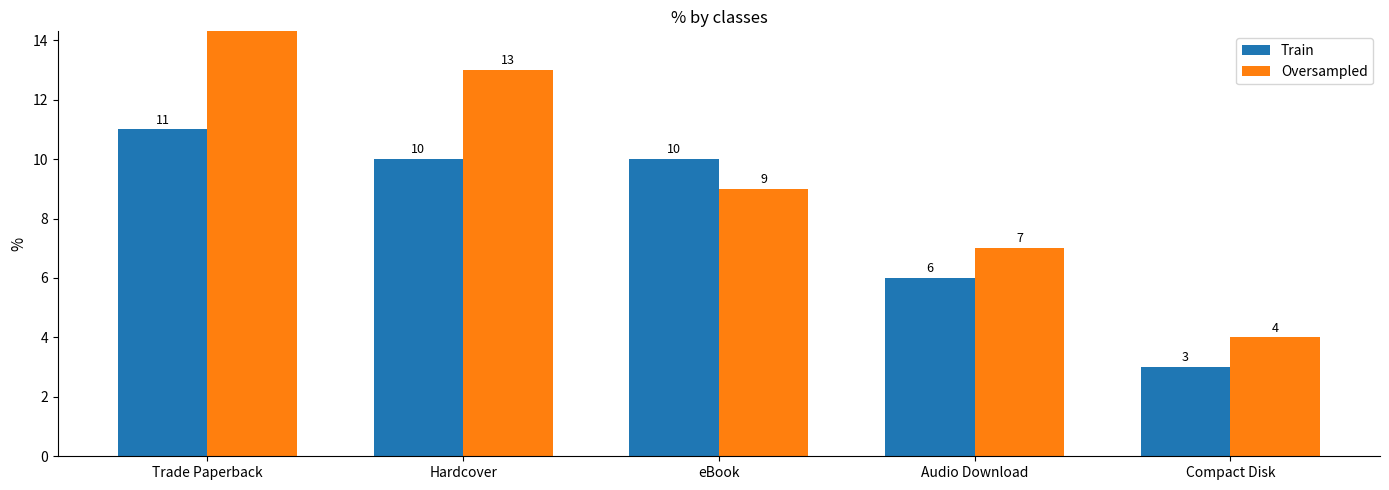

Is it true that Train equals 17 at Trade Paperback?

False